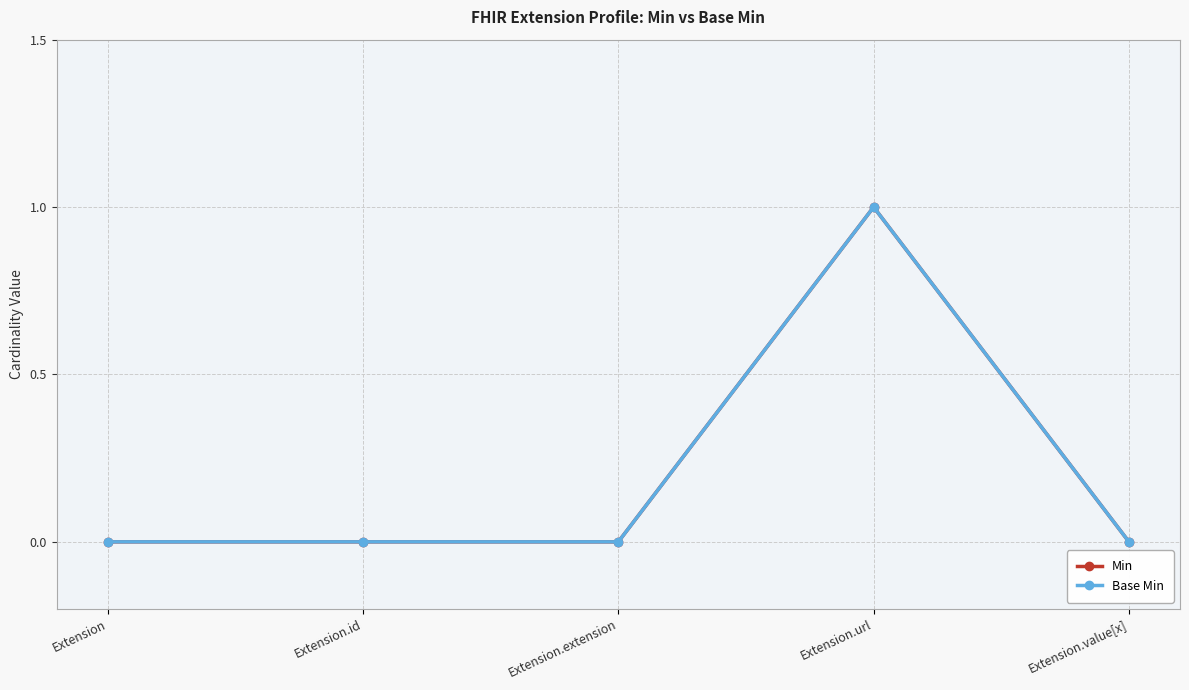

True or false: Base Min has a value of 0 at Extension.url.

False